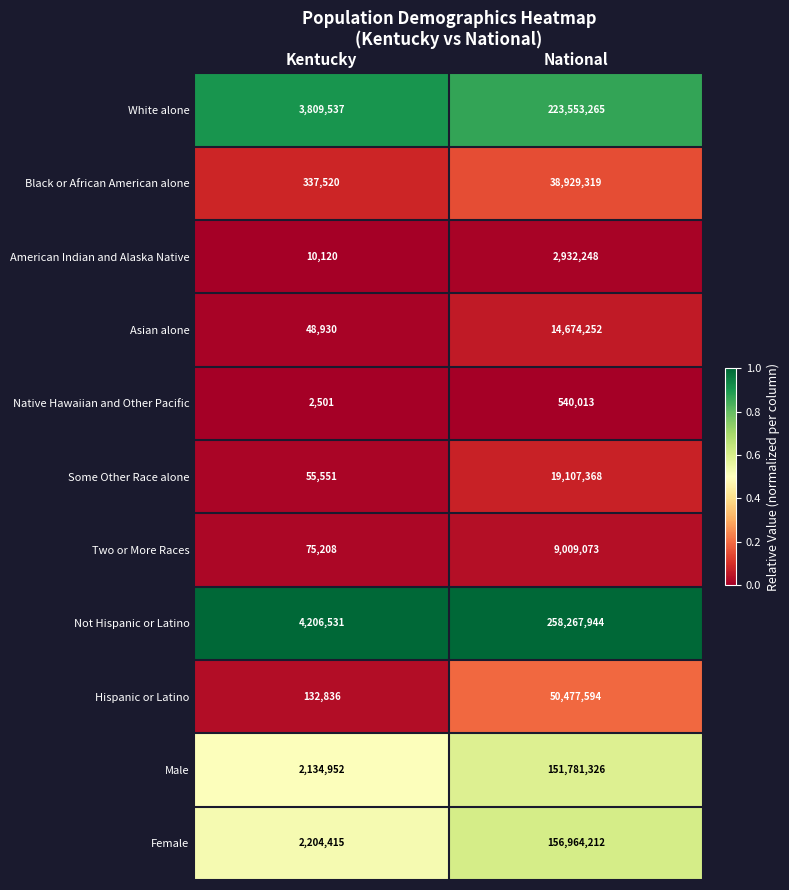

Which series has the largest total across all categories?

Not Hispanic or Latino